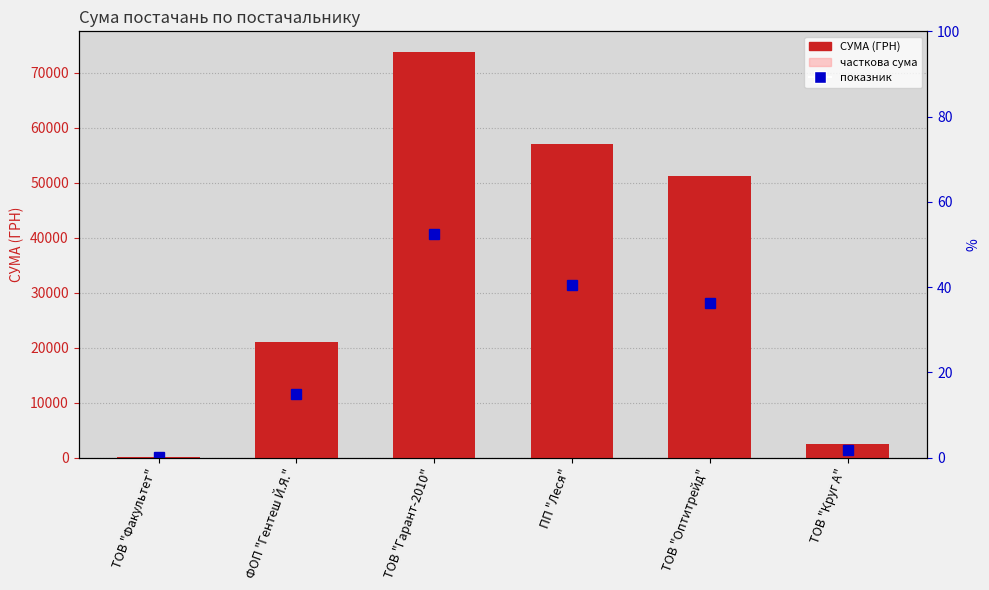

Which category has the highest value in the СУМА (ГРН) series?

ТОВ "Гарант-2010"